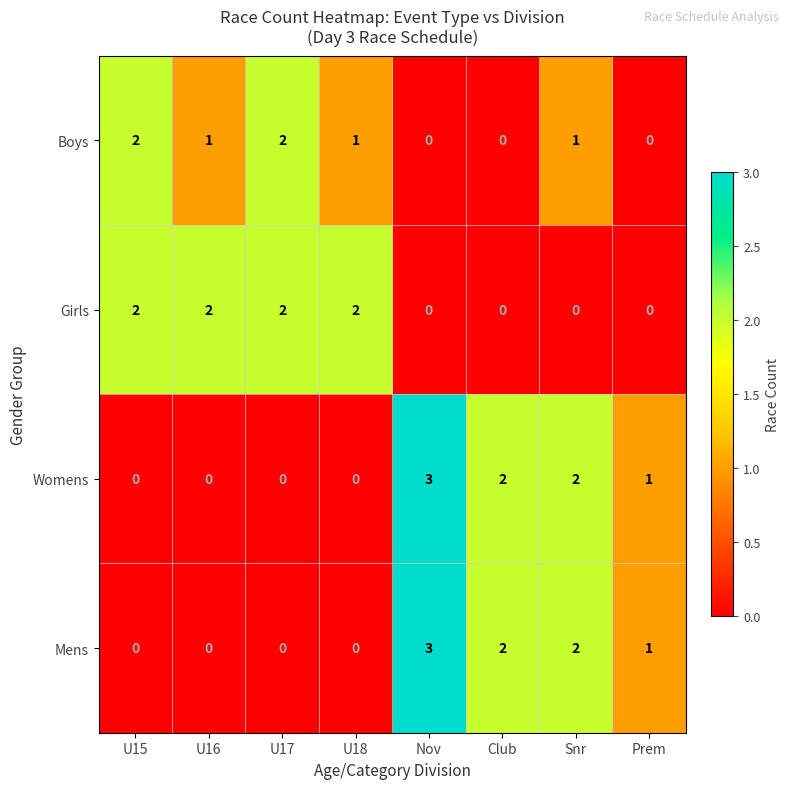

Is it true that Mens equals 0 at U15?

True